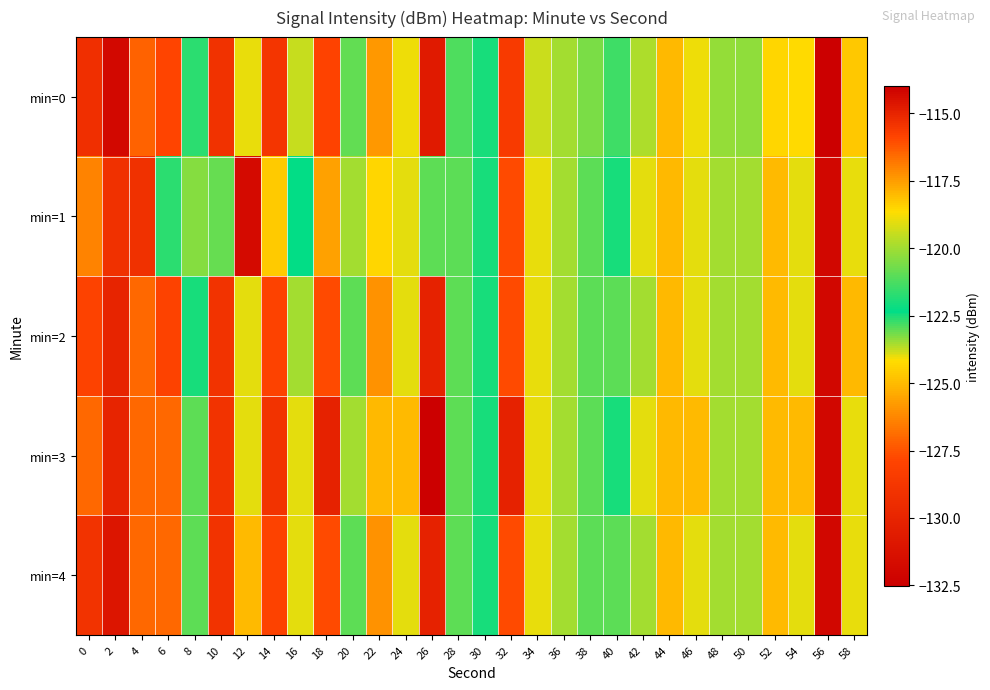

Which series has the largest total across all categories?

min=1